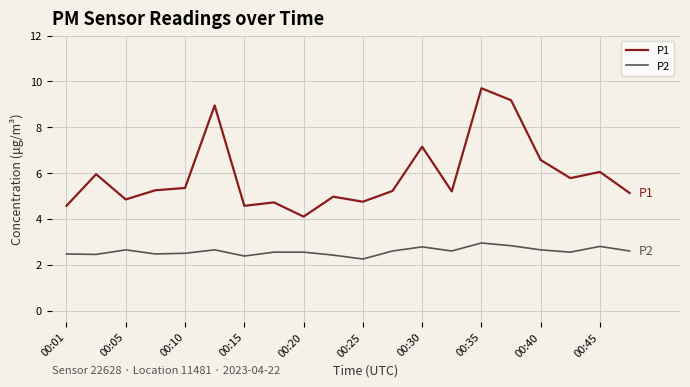

Which series has the largest total across all categories?

P1